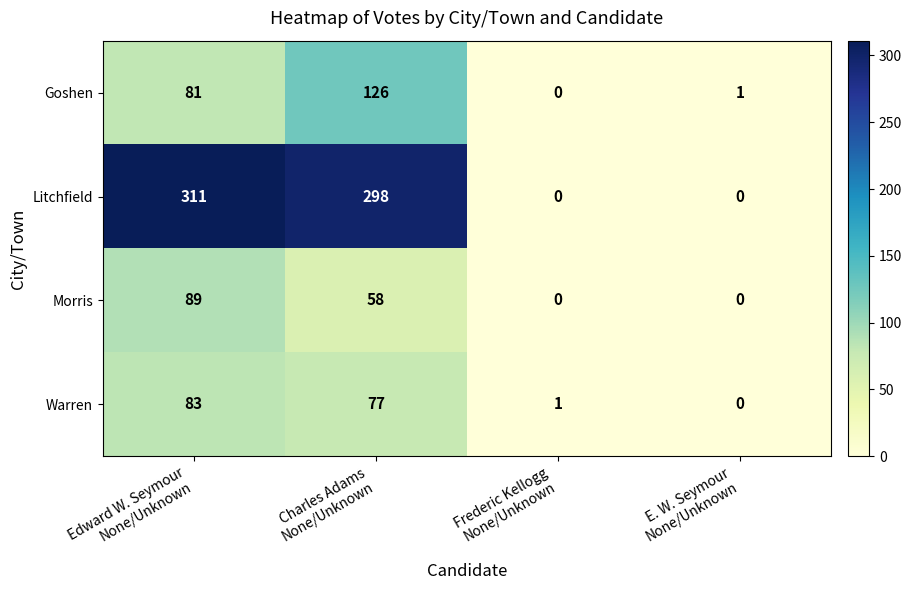

Reading right to left, list all the values displayed in this chart.

Goshen: 1	0	126	81
Litchfield: 0	0	298	311
Morris: 0	0	58	89
Warren: 0	1	77	83